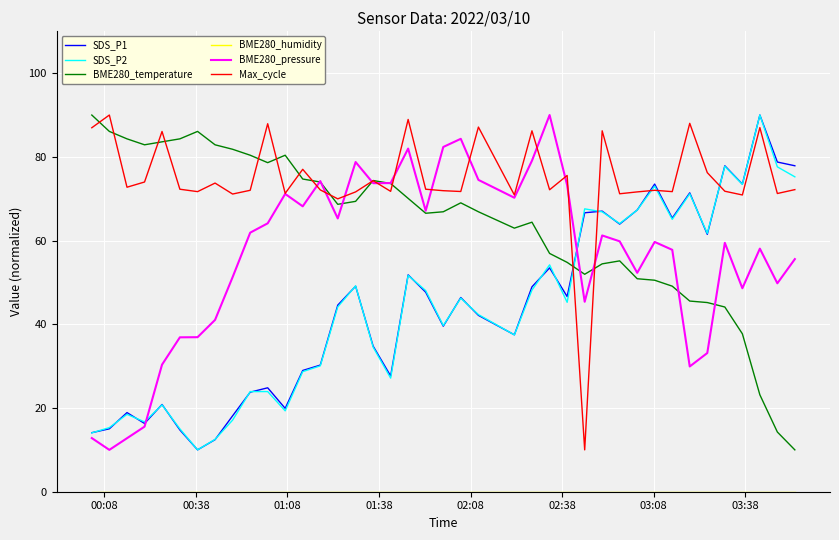

Which series has the largest total across all categories?

Max_cycle